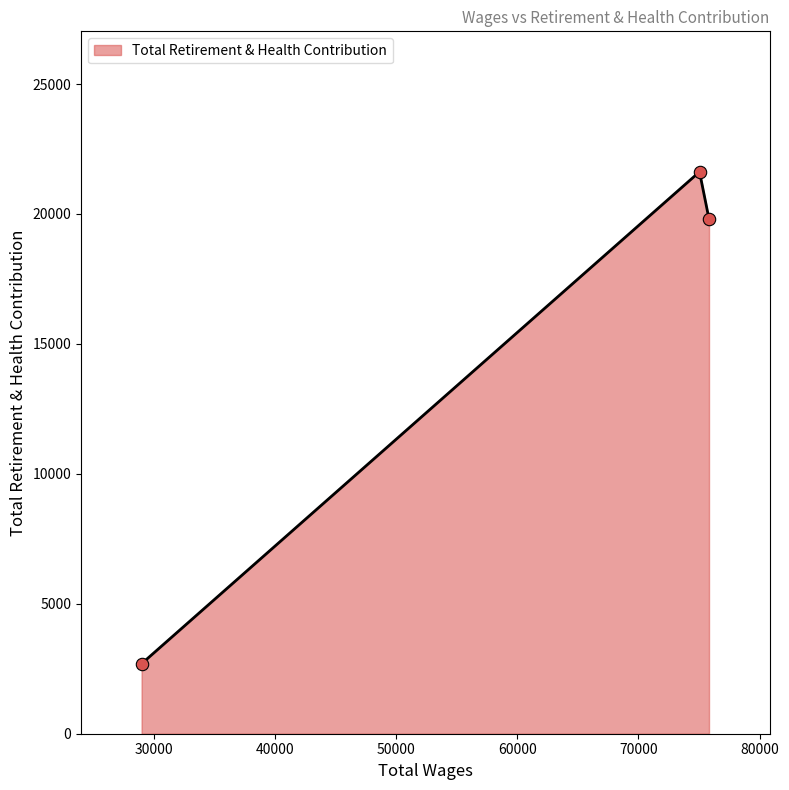

What is the maximum value shown in the chart?

21623